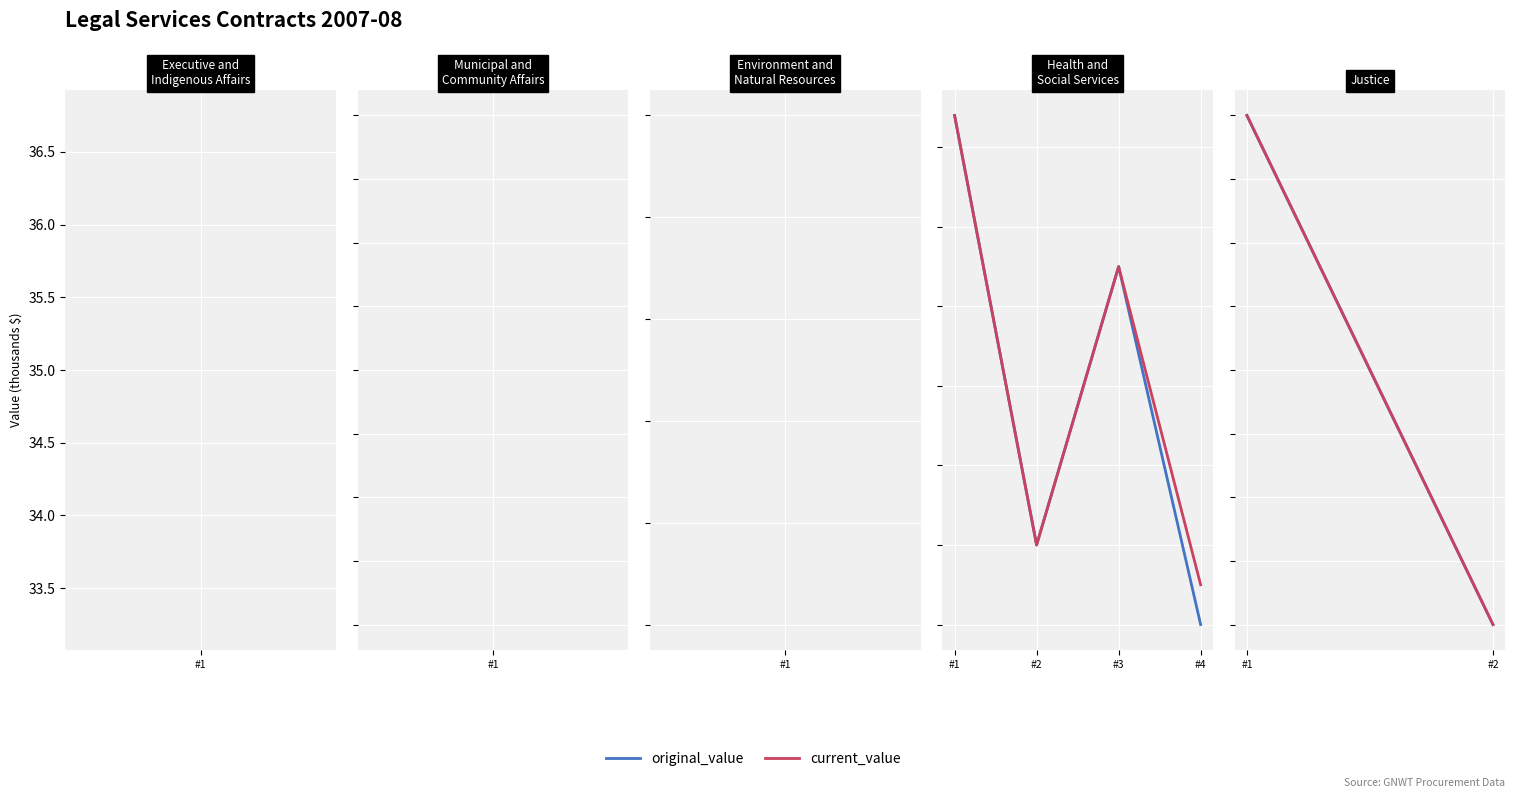

What are all the series names shown in the legend?

original_value, current_value